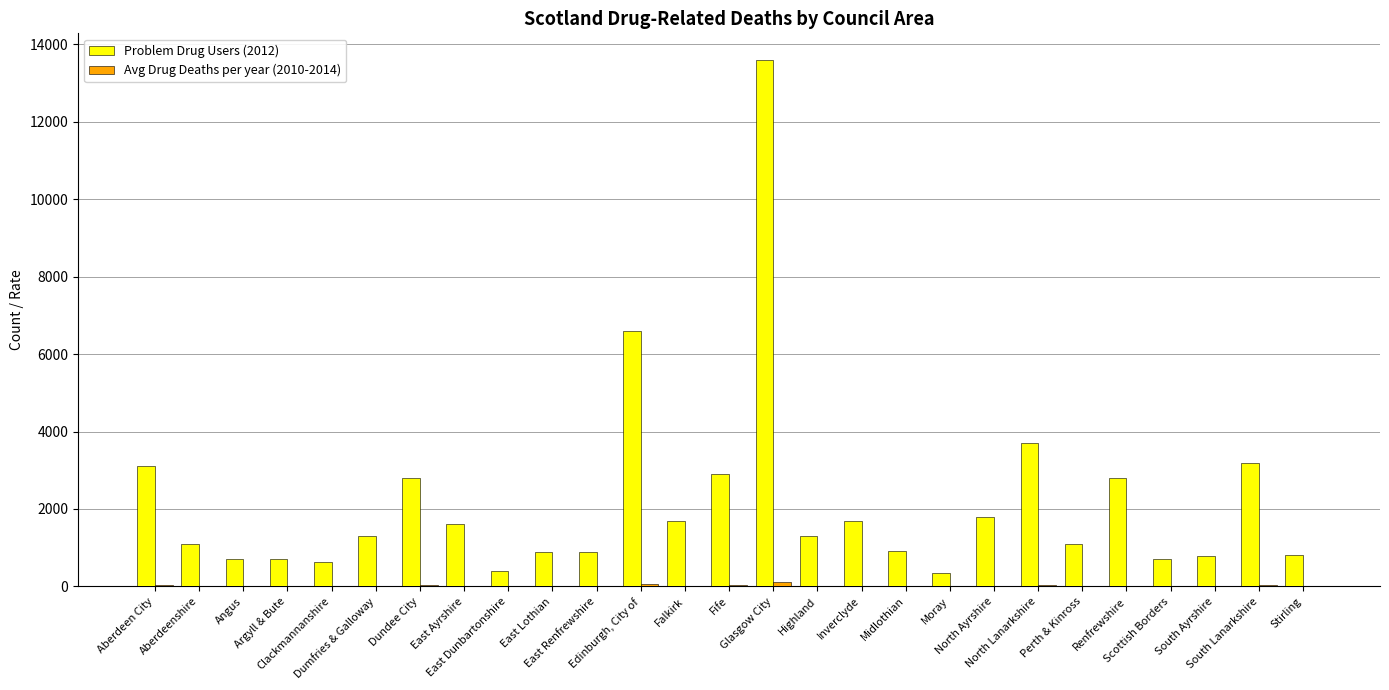

Which series has the largest total across all categories?

Problem Drug Users (2012)